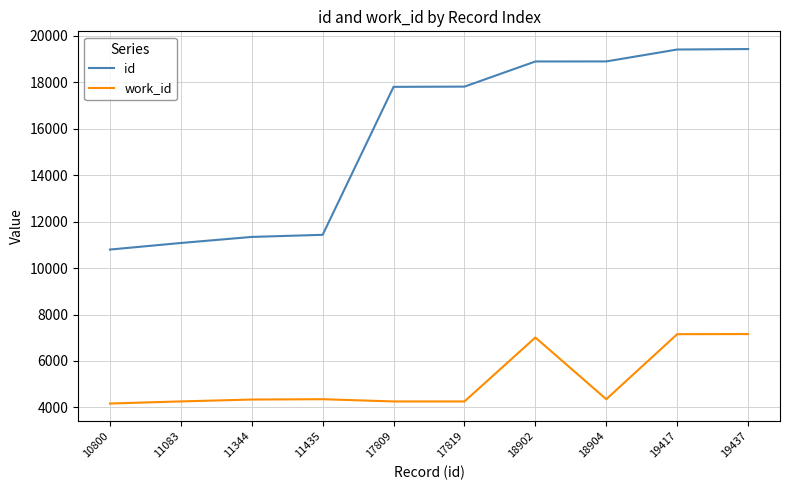

At which label is id closest to 15118?

17809